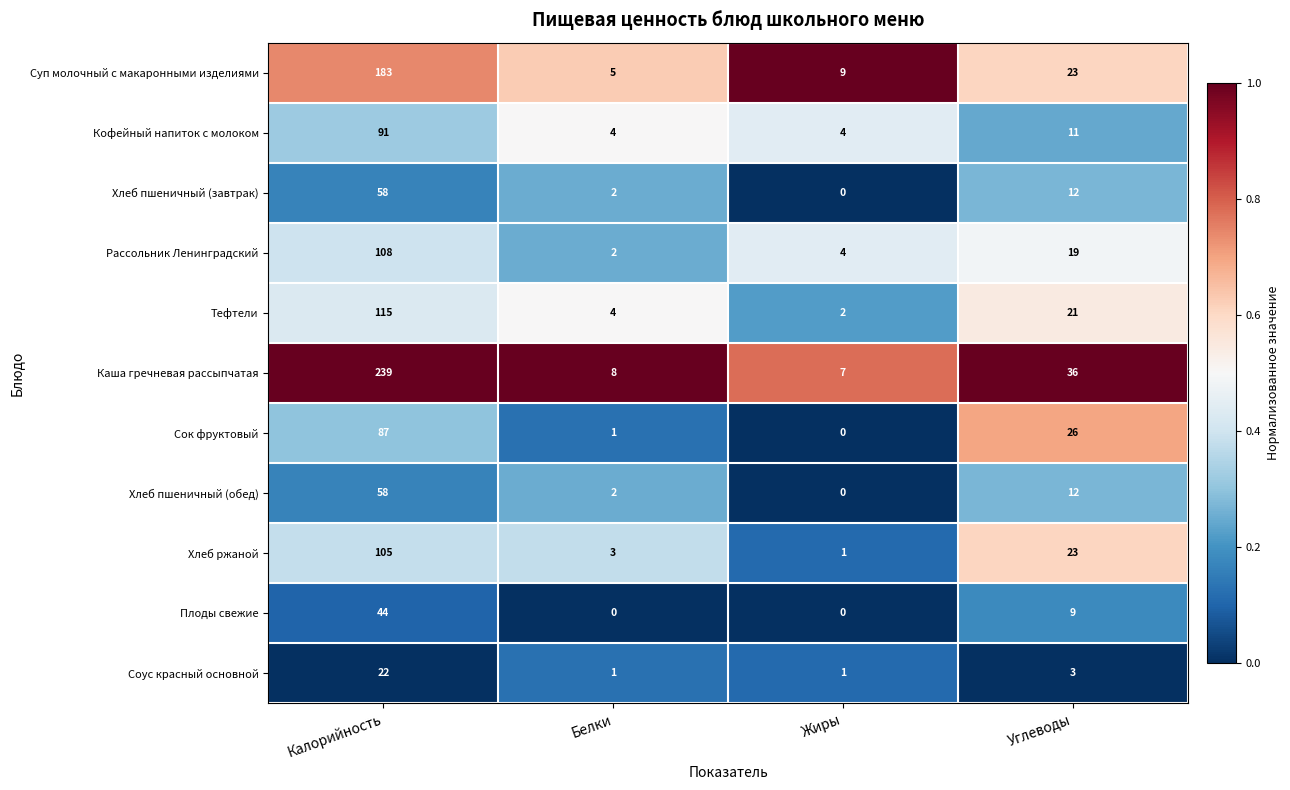

List the labels in order of Рассольник Ленинградский value, smallest first.

Белки, Жиры, Углеводы, Калорийность